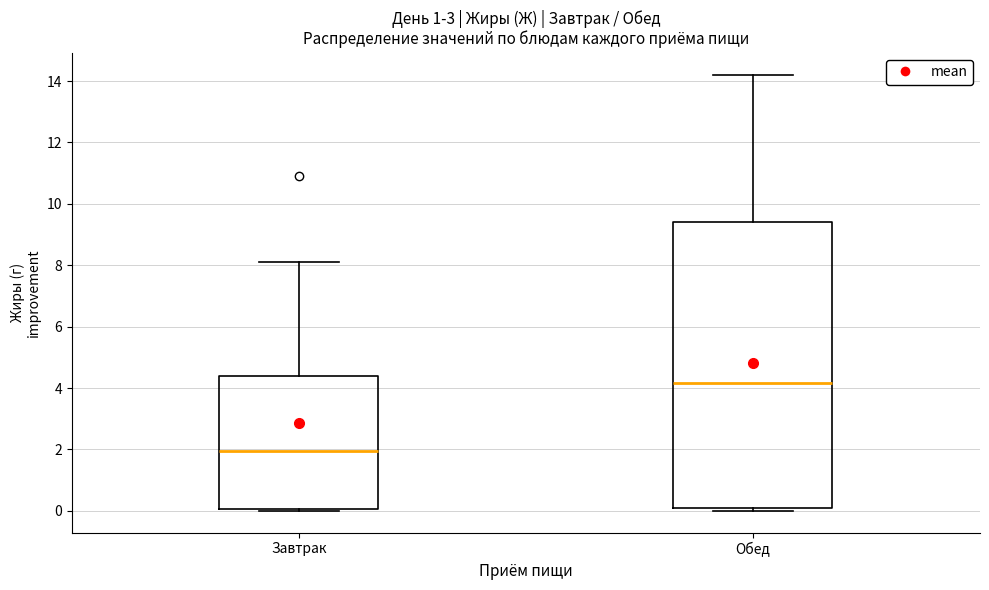

Reading left to right, transcribe this box plot: for each box, give where its median line is, the range the box spans, and where its two whiskers end, as read against the y-axis. The values are not printed on the chart, so give them approximately, as read against the axis.

Завтрак: median 2.0, box 0.0 to 4.4, whiskers 0.0 (just below the box's lower edge) to 8.2
Обед: median 4.2, box 0.2 to 9.4, whiskers 0.0 to 14.2